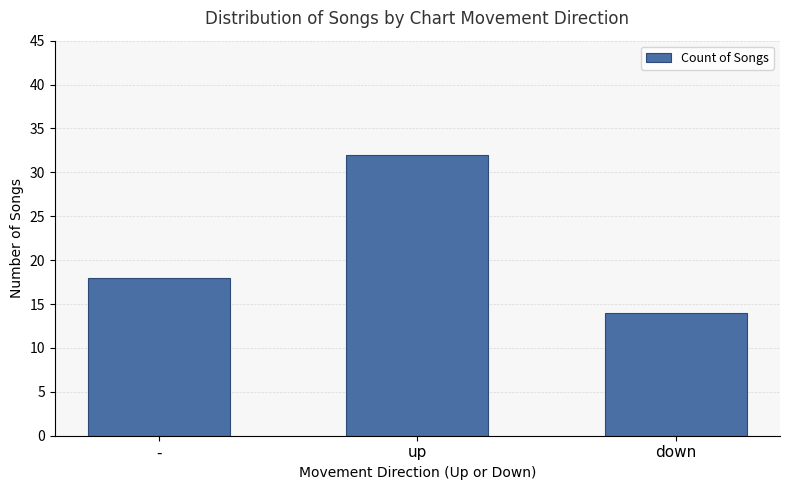

How many values are below 18?

1